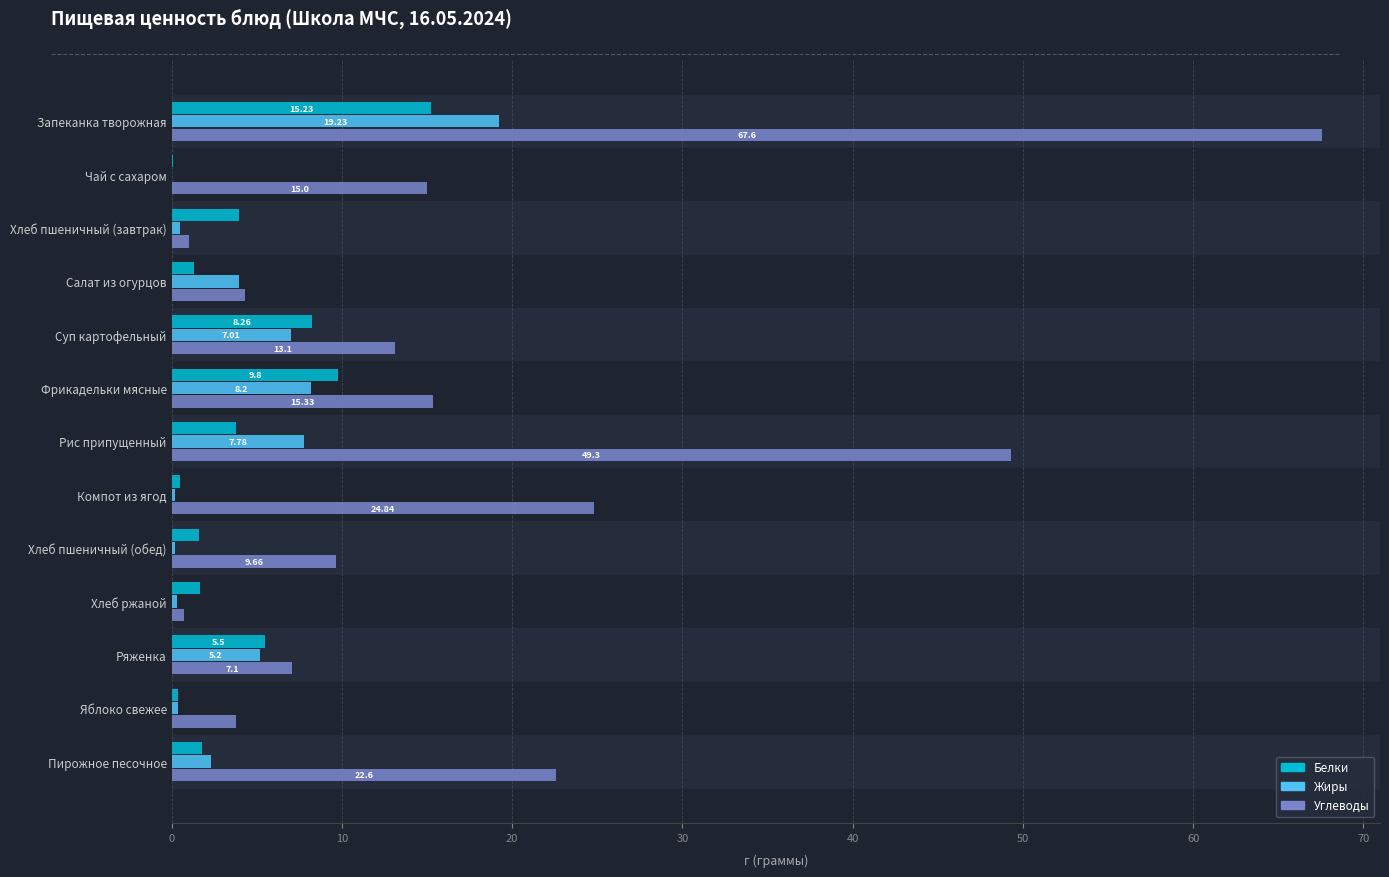

At which category does the chart reach its peak across all series?

Запеканка творожная